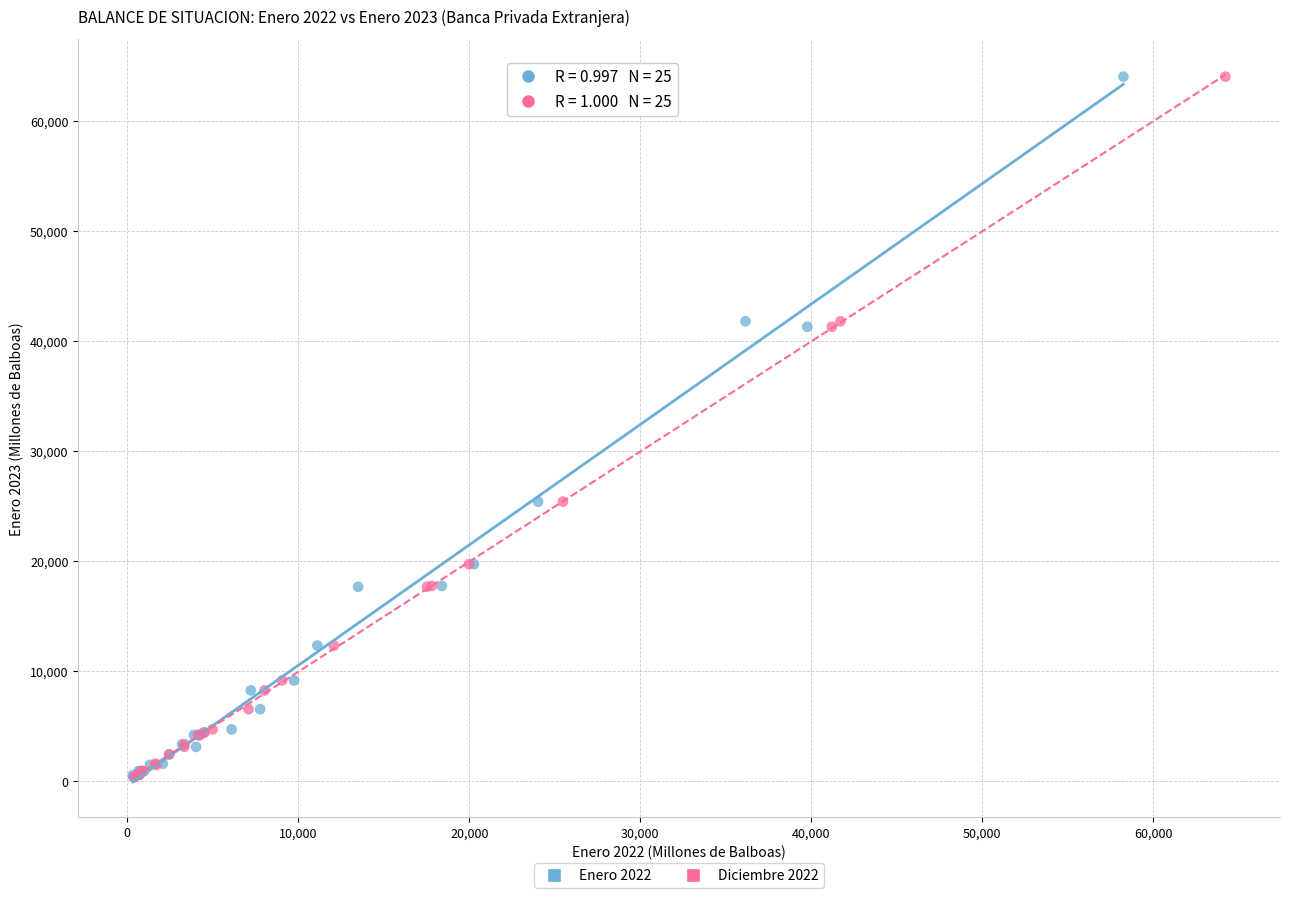

What are all the series names shown in the legend?

Enero 2022, Diciembre 2022